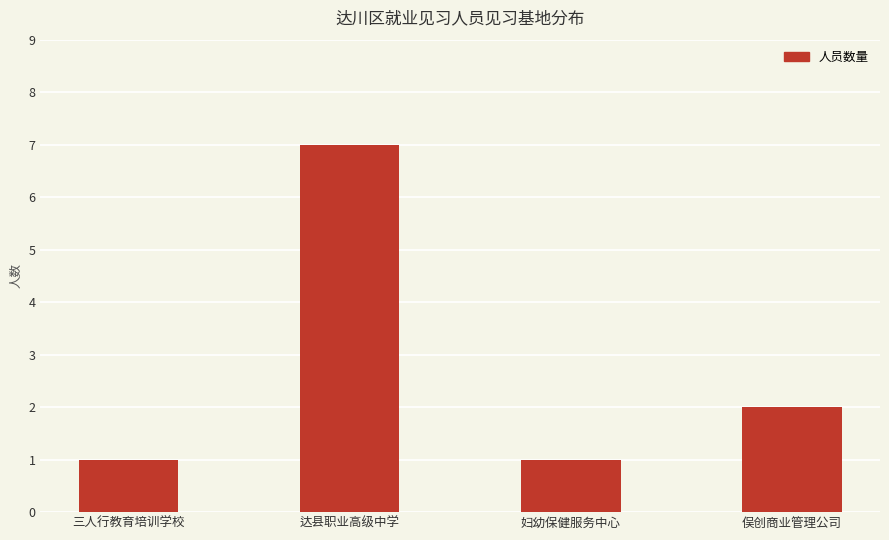

How many values are below 2?

2